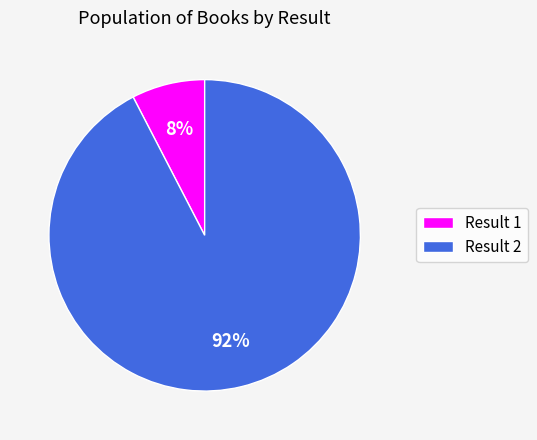

Which category has the smallest portion of the pie?

Result 1